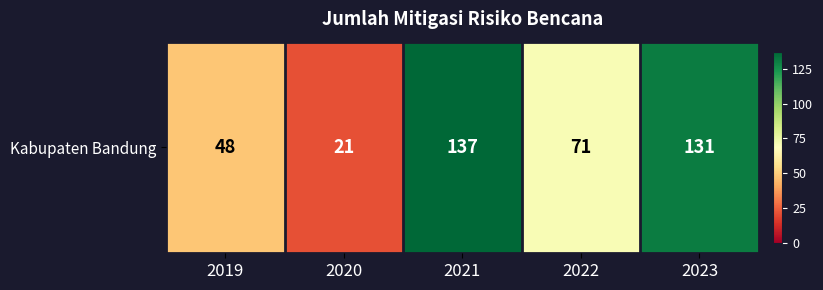

At which label is the value closest to 79?

2022